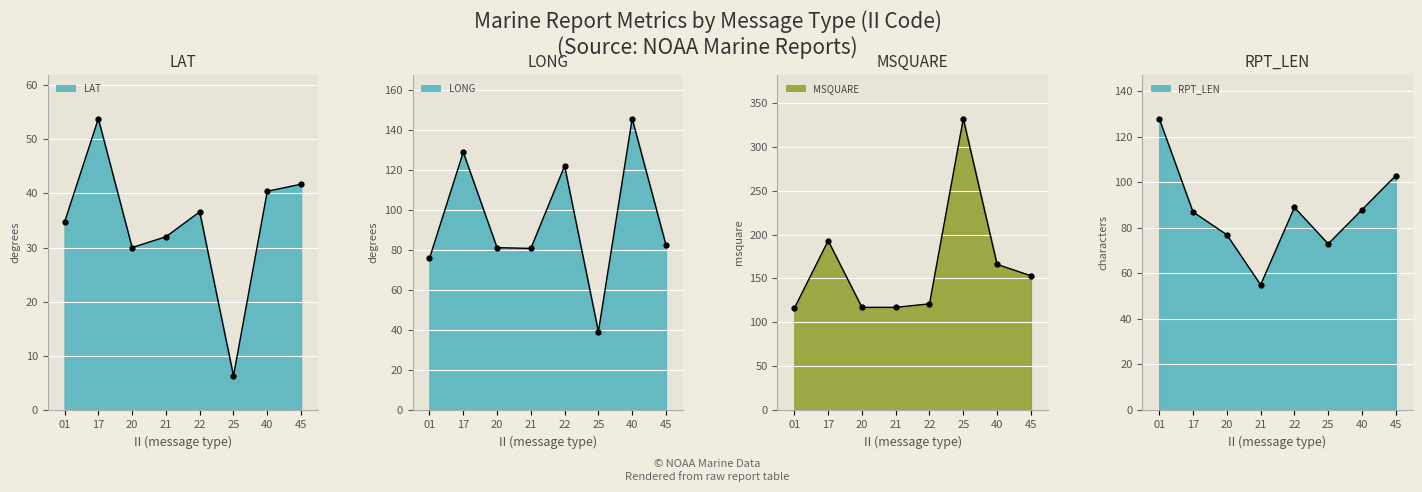

At how many categories does at least one series exceed 273?

1